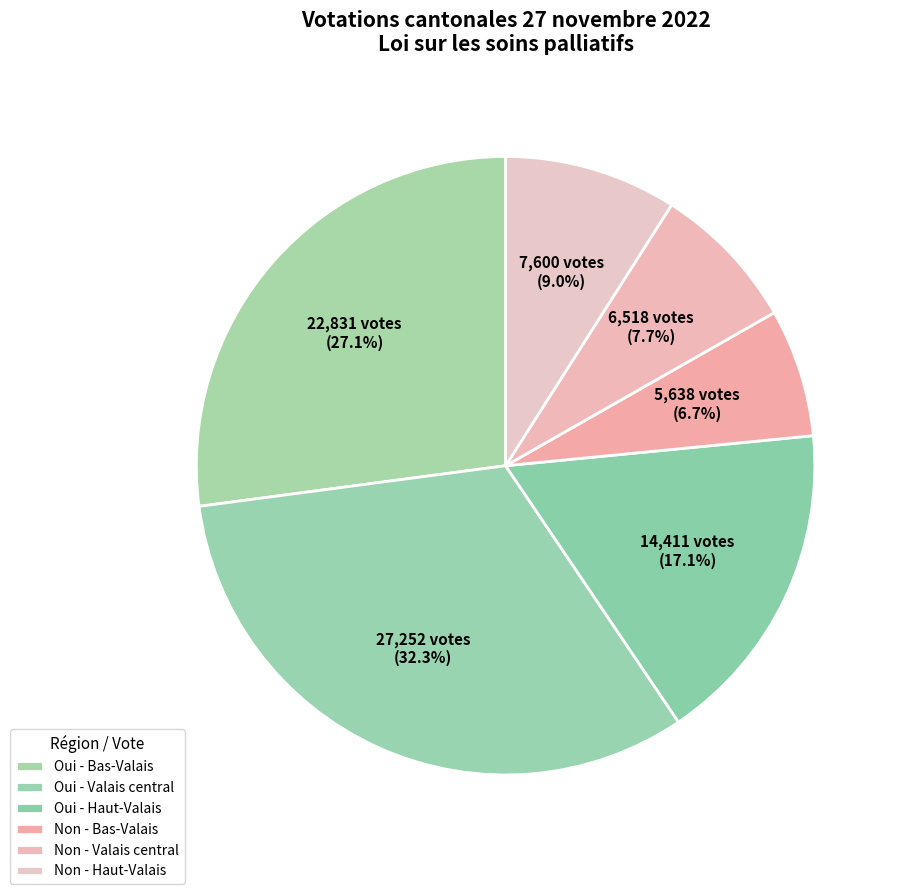

How many slices are in this pie chart?

6